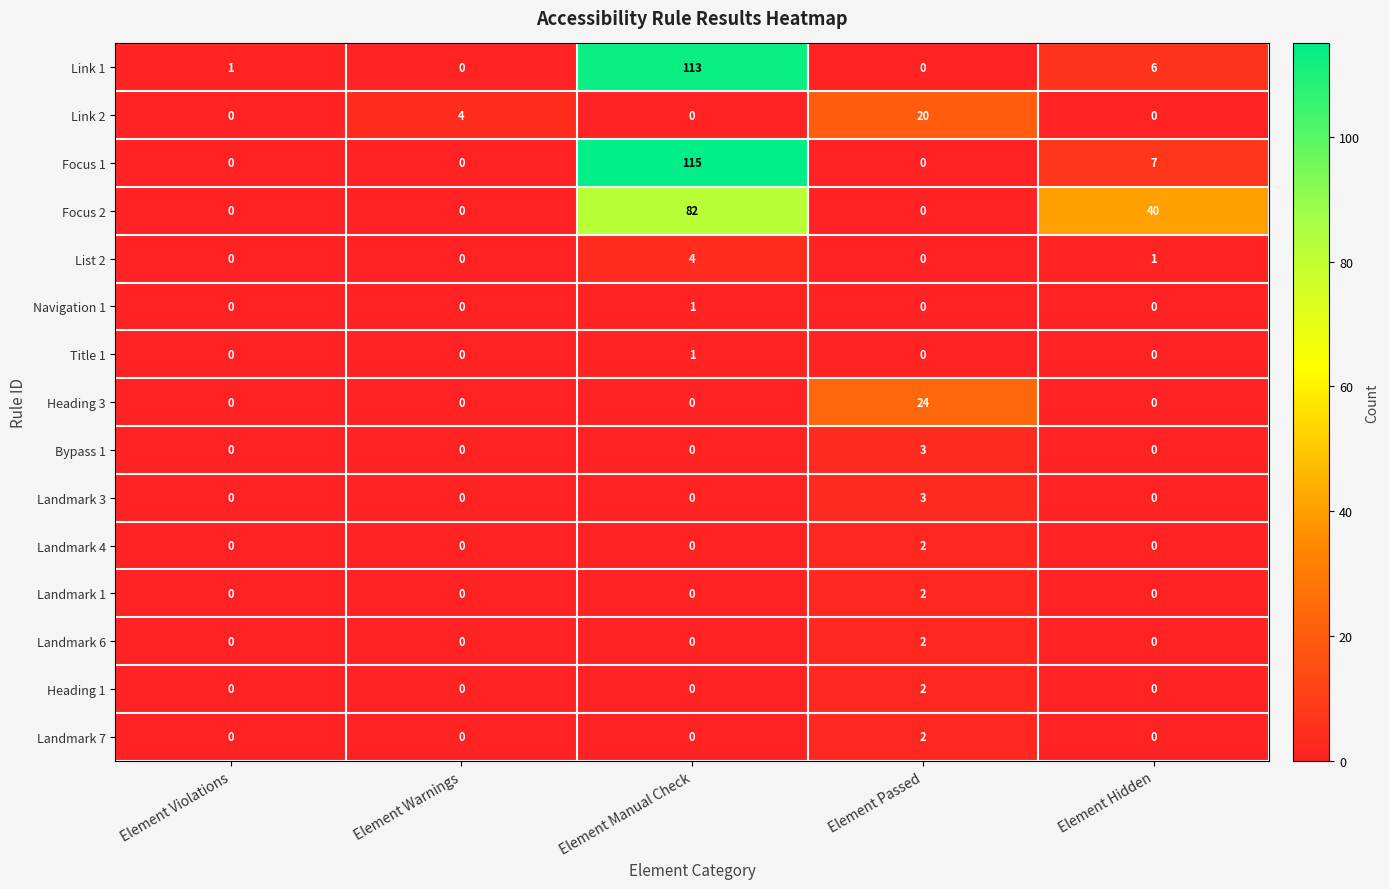

What is the total value across all series at Element Warnings?

4